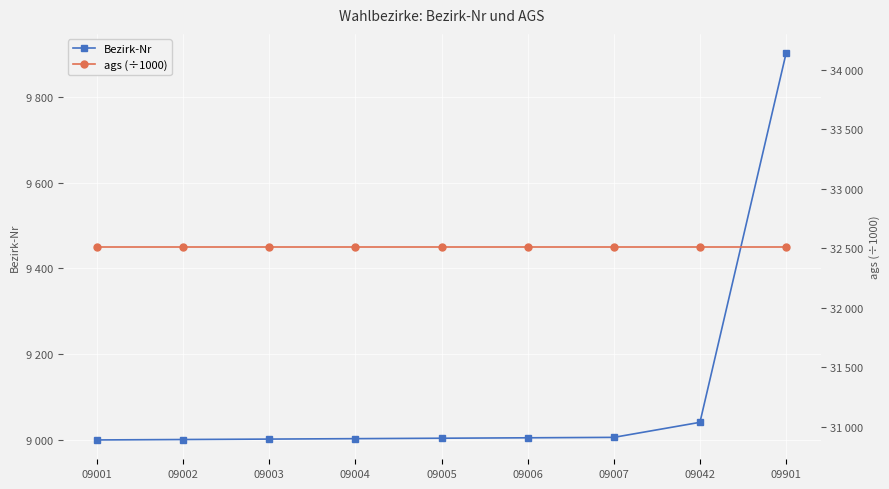

What is the sum of the Bezirk-Nr values at 09004 and 09006?

18010.0